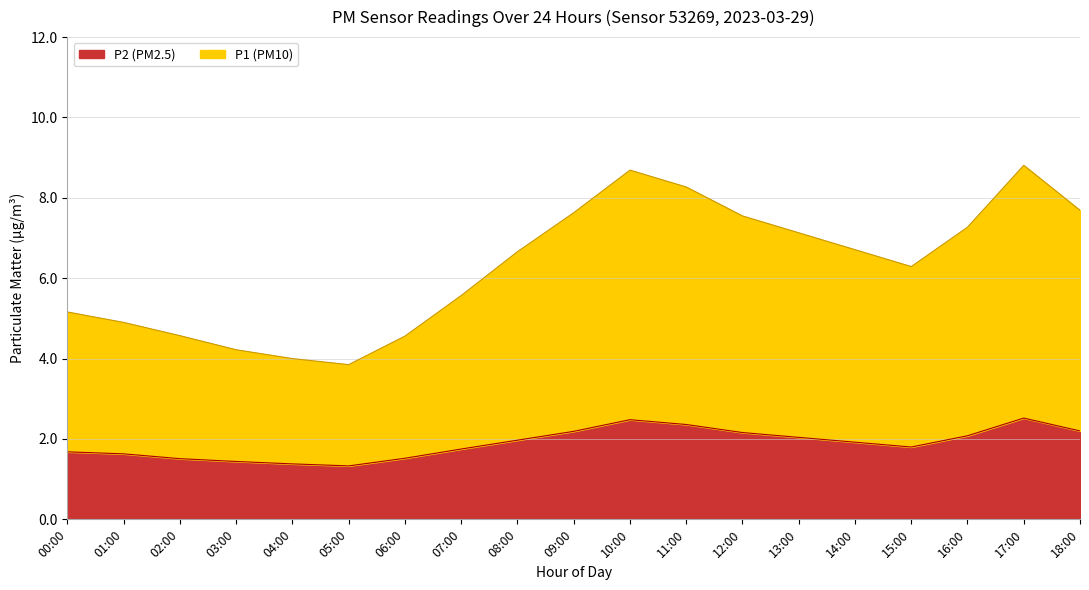

What is the difference between the maximum and minimum values in the P2 (PM2.5) series?

1.2